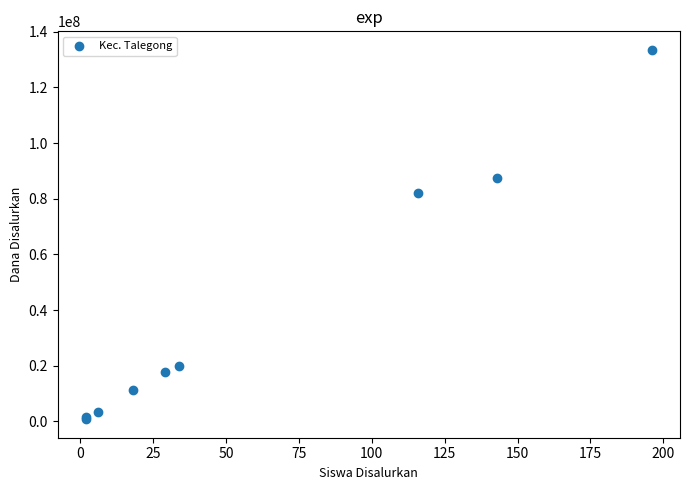

What Y value in the scatter plot is closest to 67125000?

82125000